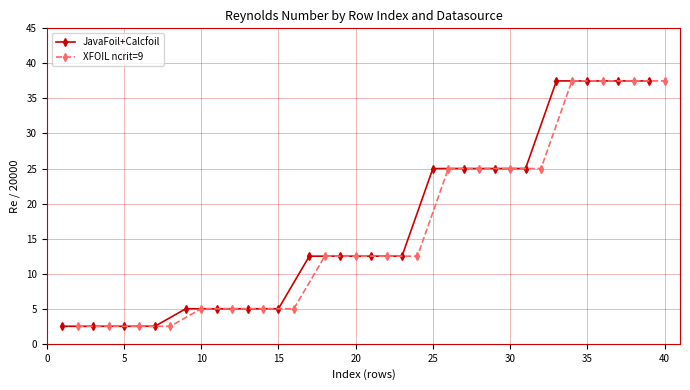

True or false: XFOIL ncrit=9 and JavaFoil+Calcfoil cross at least once.

False